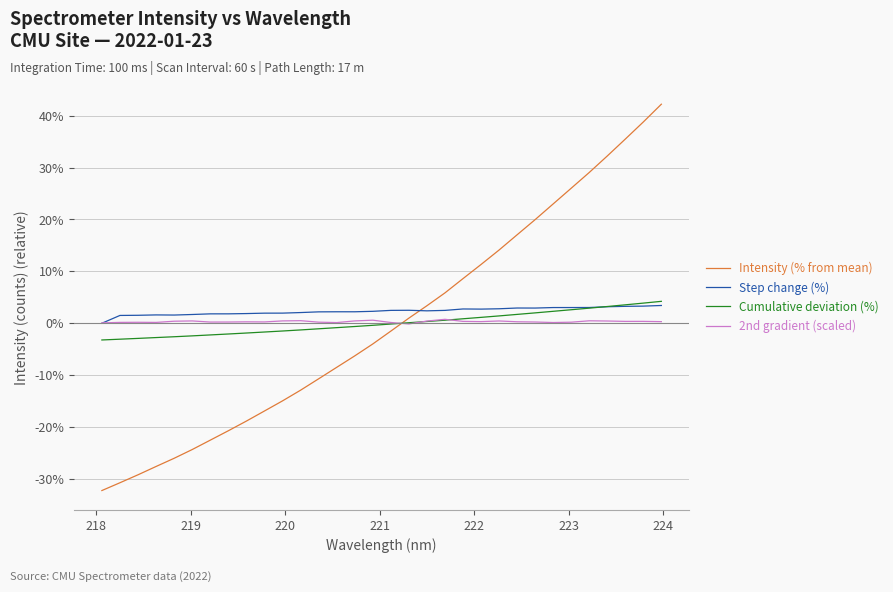

What is the lowest value of the Intensity (% from mean) series?

-32.2